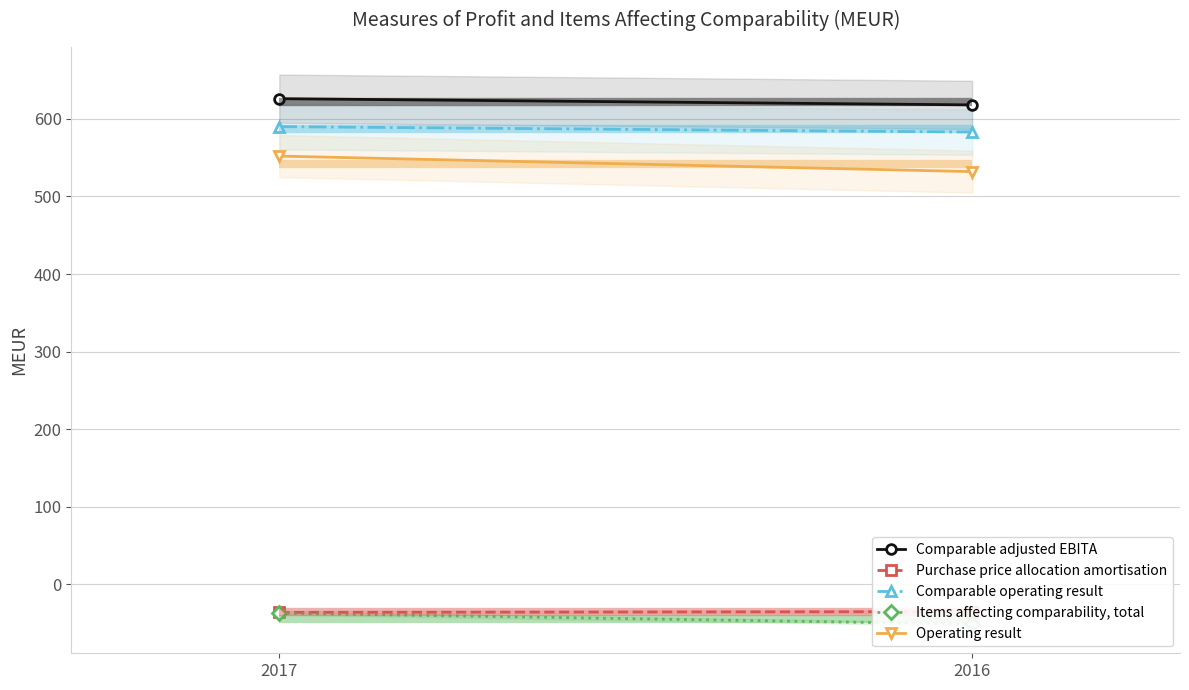

What is the spread (max minus min) of values at 2016?

669